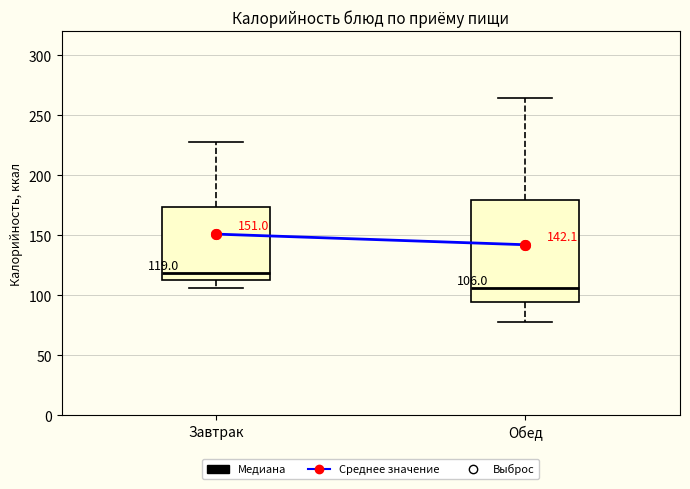

Which box's median line is the lowest?

Обед